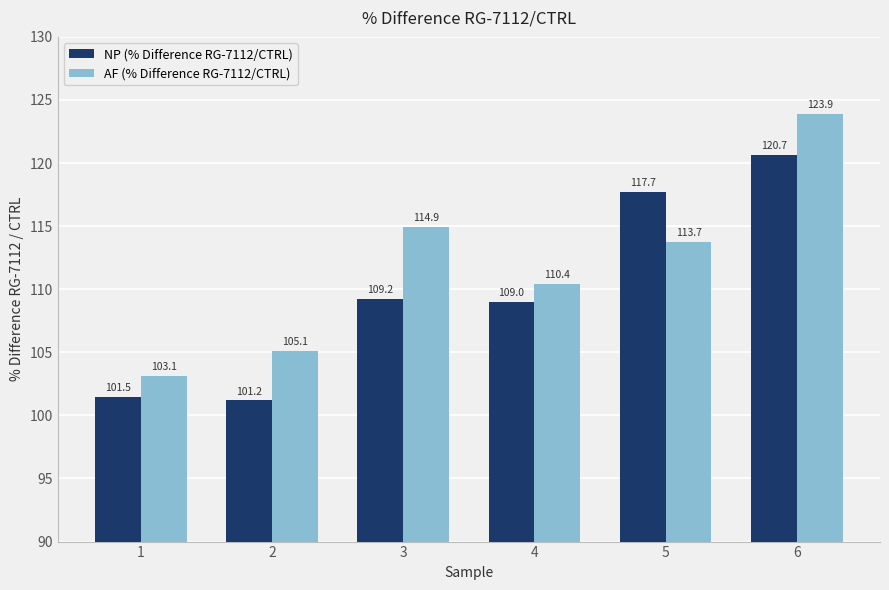

Which series has the widest spread of values?

AF (% Difference RG-7112/CTRL)